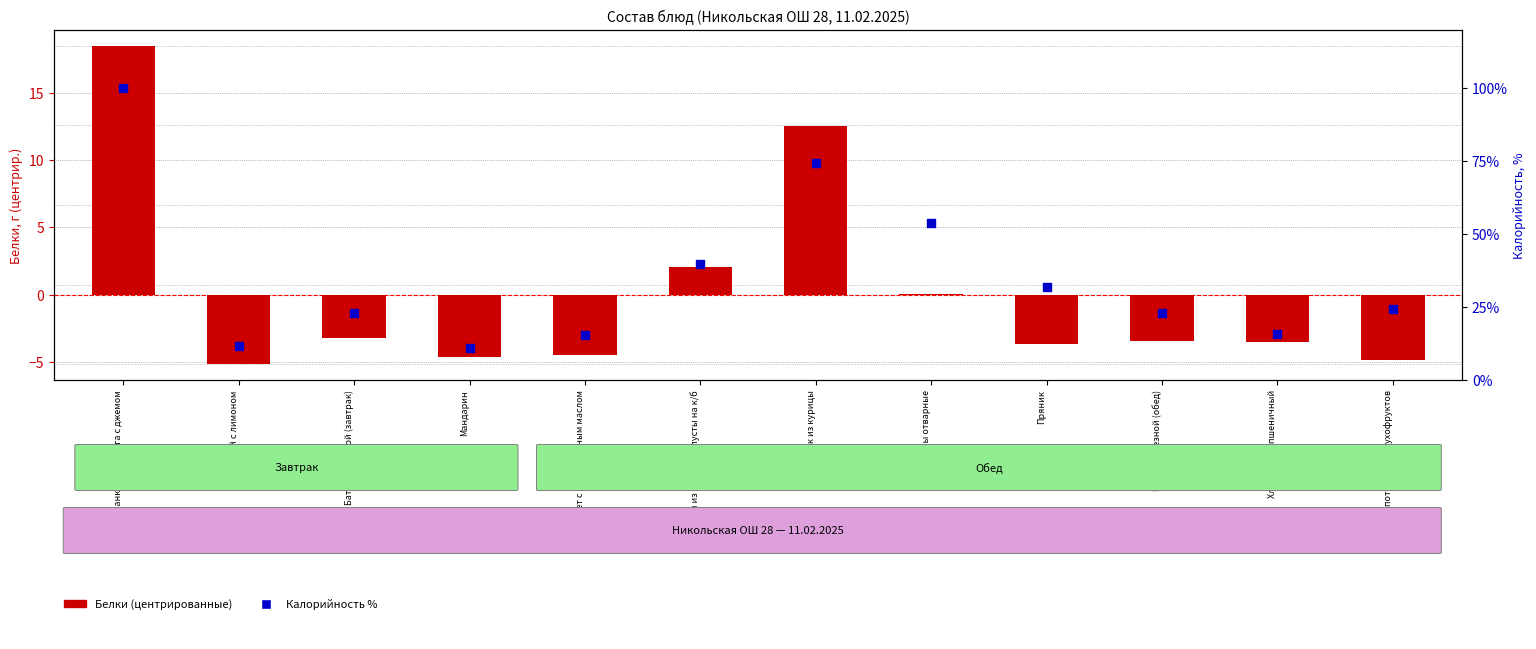

Is the value of Калорийность % at Макароны отварные greater than the value of Белки (центрир.) at Винегрет с растительным маслом?

Yes